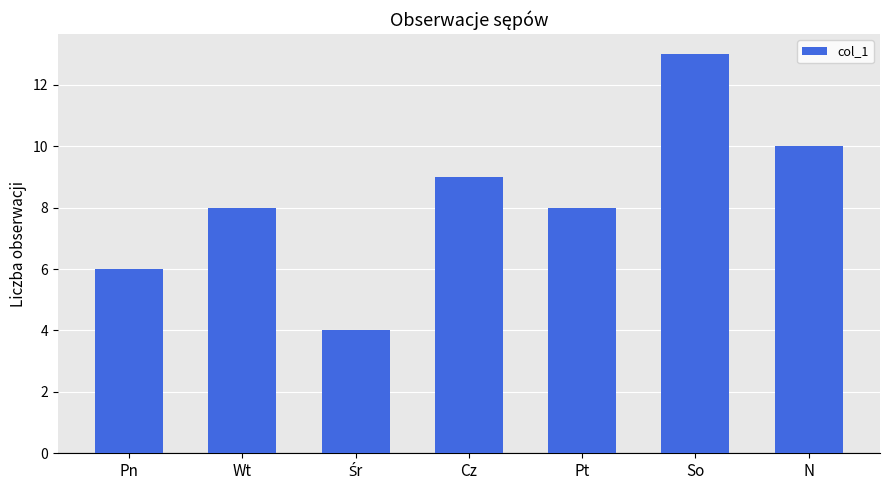

What value does the data have at Wt?

8